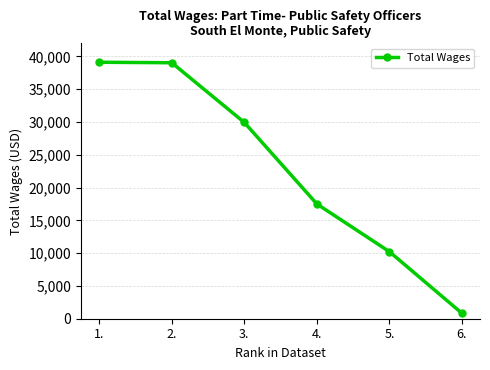

At which label does the data first exceed 29931?

1.